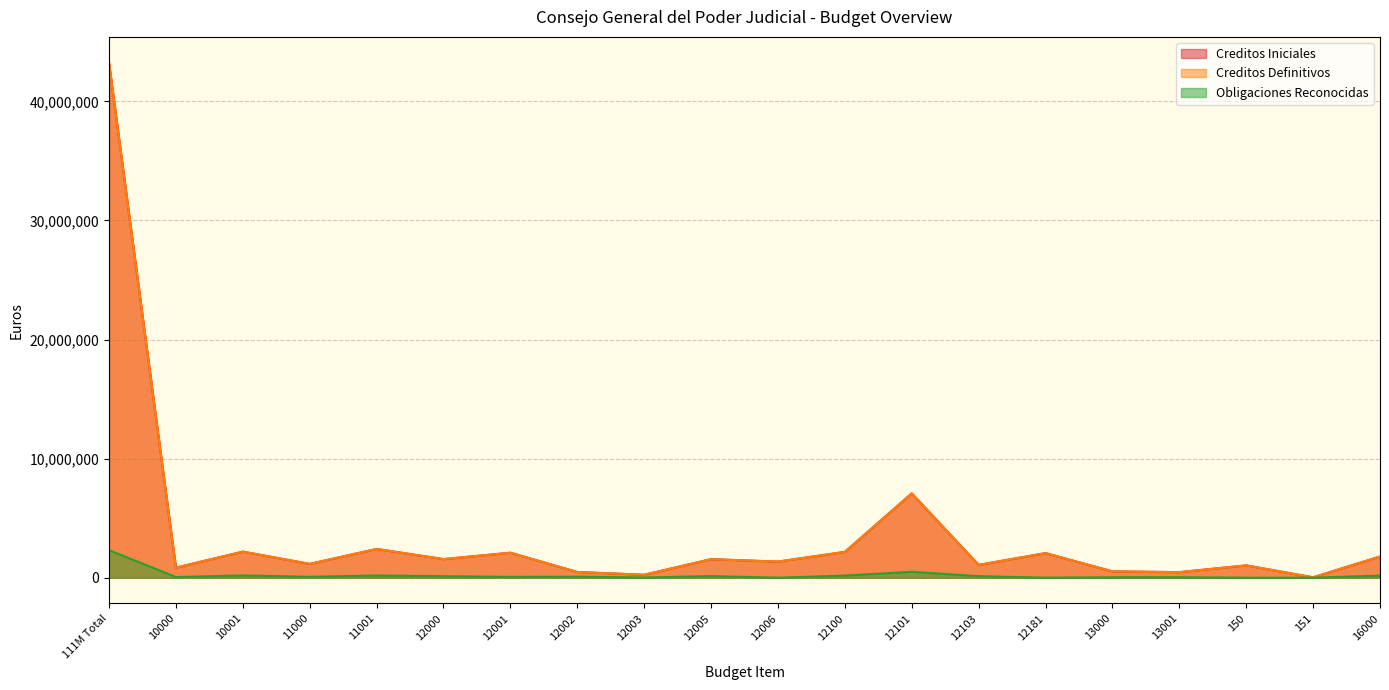

Which series has the largest total across all categories?

Creditos Iniciales